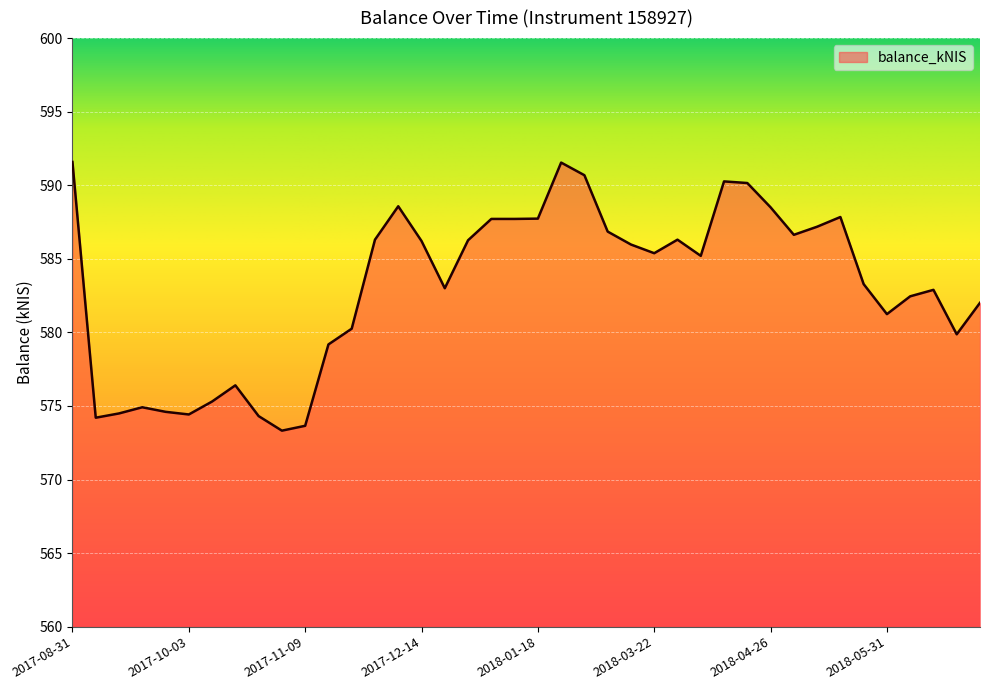

What is the maximum value shown in the chart?

591.6